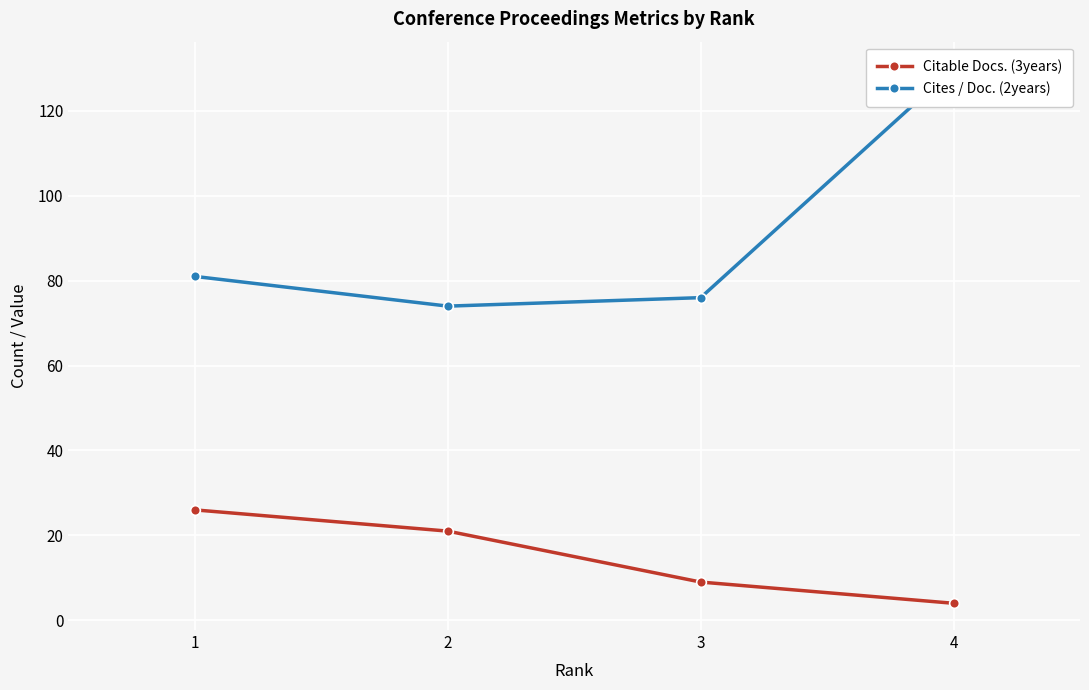

At 3, list the series in order from largest to smallest.

Cites / Doc. (2years), Citable Docs. (3years)